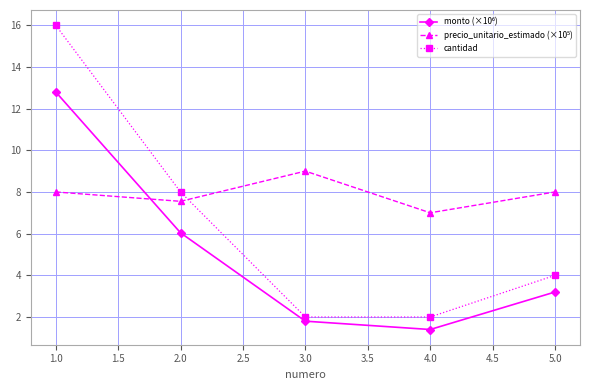

The value of cantidad at 3.0 is 2.0. True or false?

True